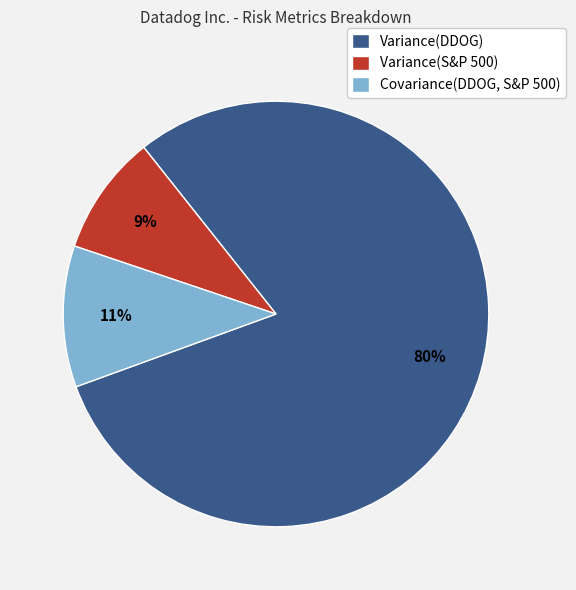

Is the sum of Covariance(DDOG, S&P 500) and Variance(S&P 500) greater than half?

No